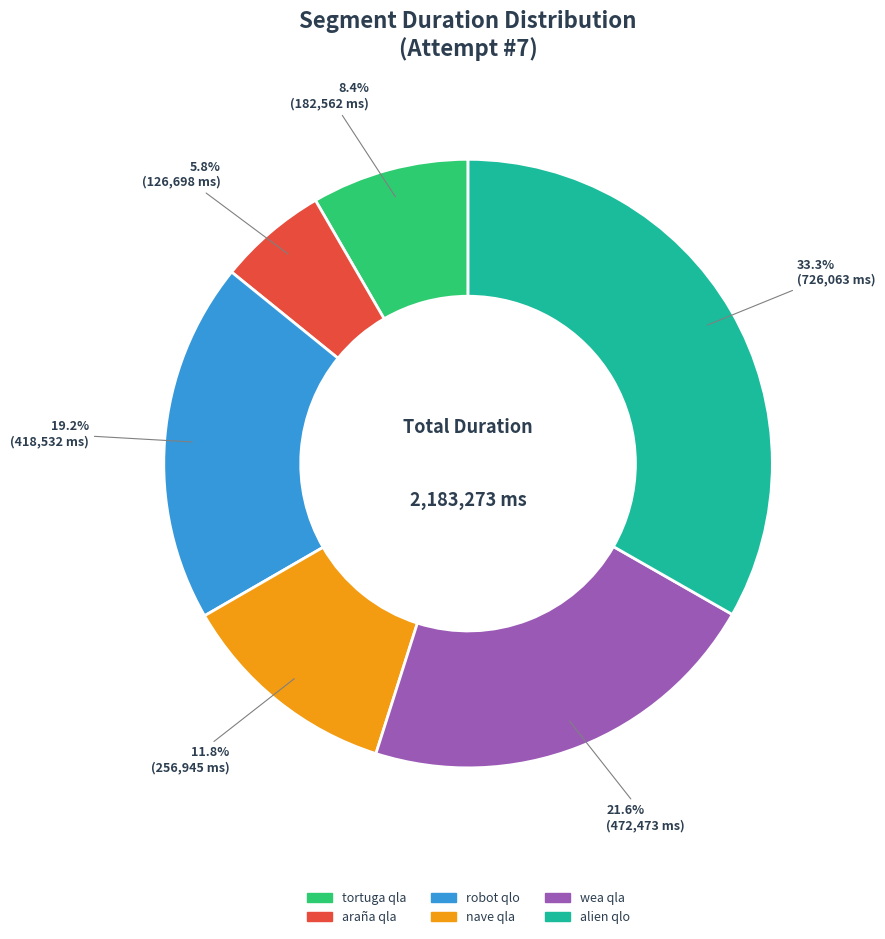

Approximately how many times larger is the value at wea qla compared to tortuga qla?

2.6